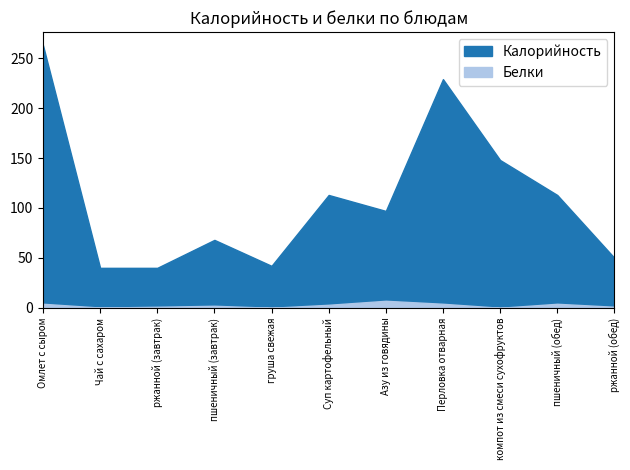

The value of Калорийность at пшеничный (обед) is 54.7. True or false?

False